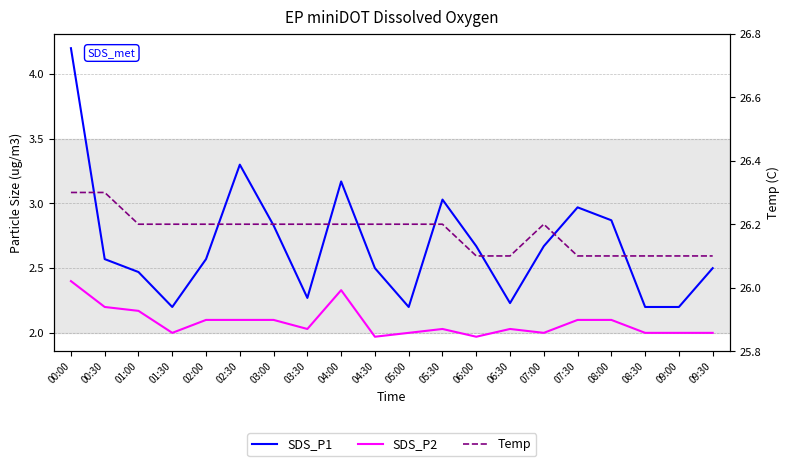

The SDS_P1 series shows 1.6 at 09:30. True or false?

False